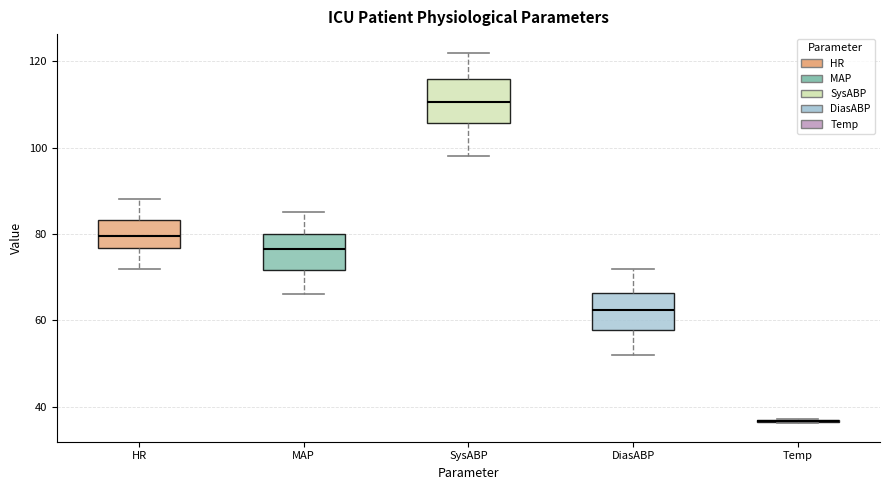

Reading left to right, read every box against the y-axis: the position of its median line, the range the box covers, and the ends of its whiskers. The values are not printed on the chart, so give them approximately, as read against the axis.

HR: median 80, box 76 to 84, whiskers 72 to 88
MAP: median 76, box 72 to 80, whiskers 66 to 86
SysABP: median 110, box 106 to 116, whiskers 98 to 122
DiasABP: median 62, box 58 to 66, whiskers 52 to 72
Temp: box collapsed to a line at 36, whiskers 36 to 38